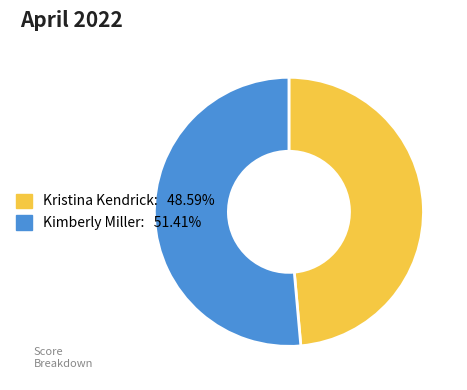

Which has a higher value, Kimberly Miller or Kristina Kendrick?

Kimberly Miller